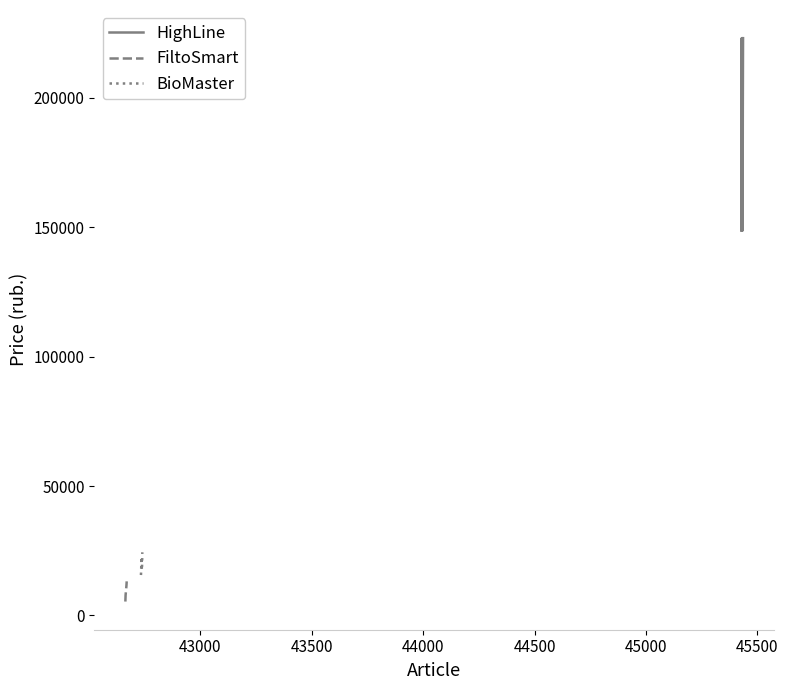

What is the highest value of the HighLine series?

223093.7